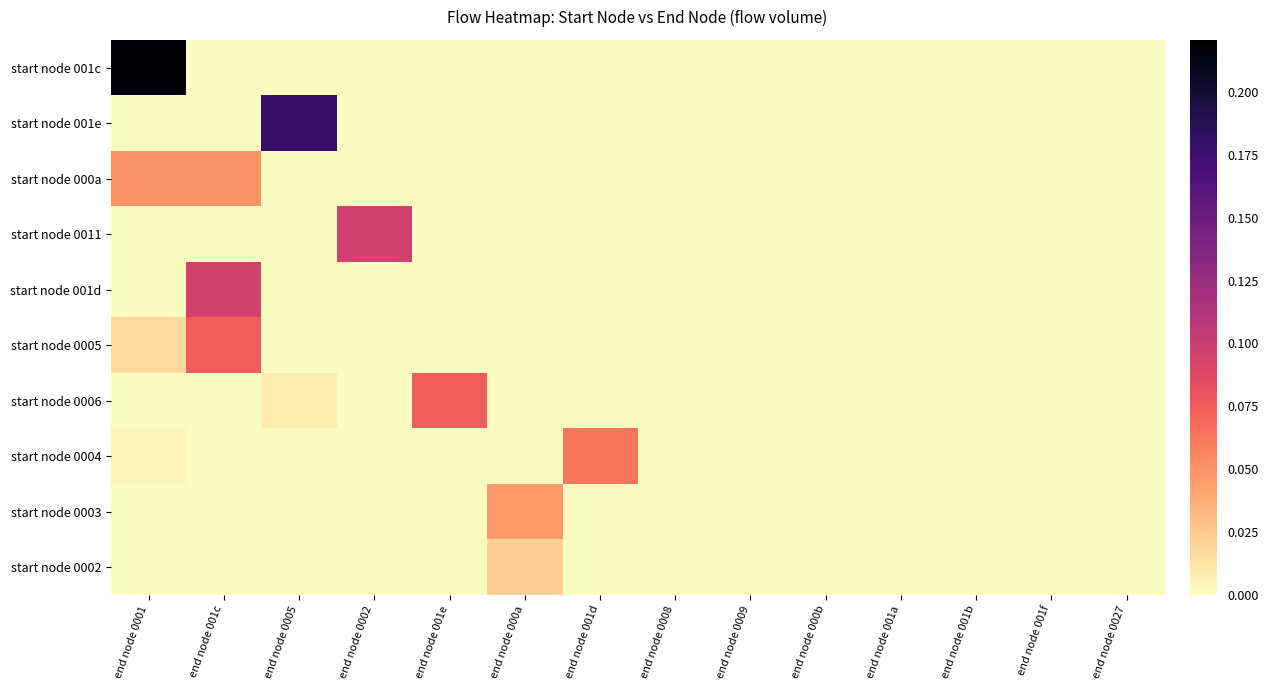

Between end node 001c and end node 001f, which series saw the biggest shift?

start node 001d